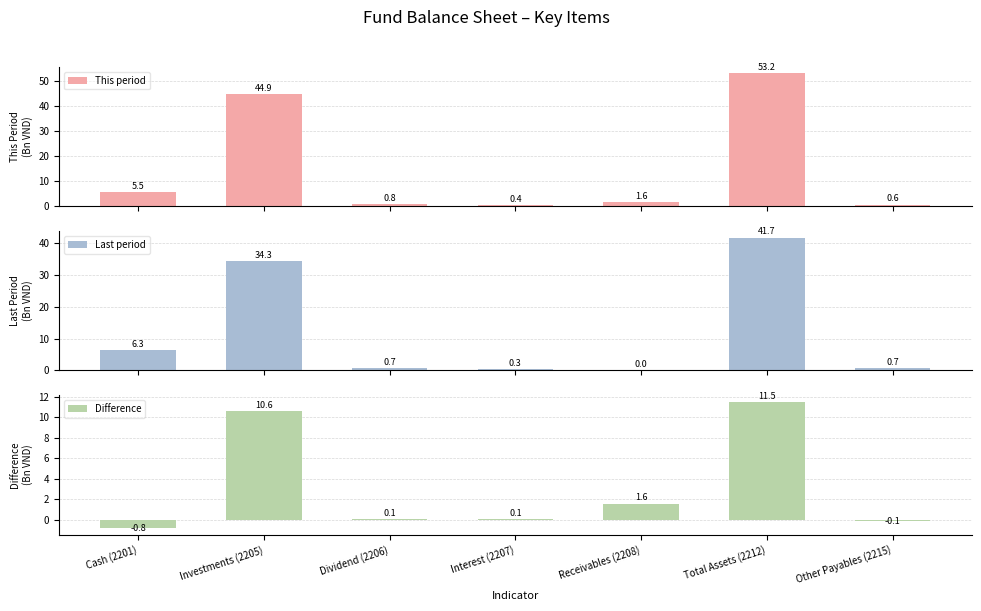

What is the label of the 1st bar from the right?

Other Payables (2215)